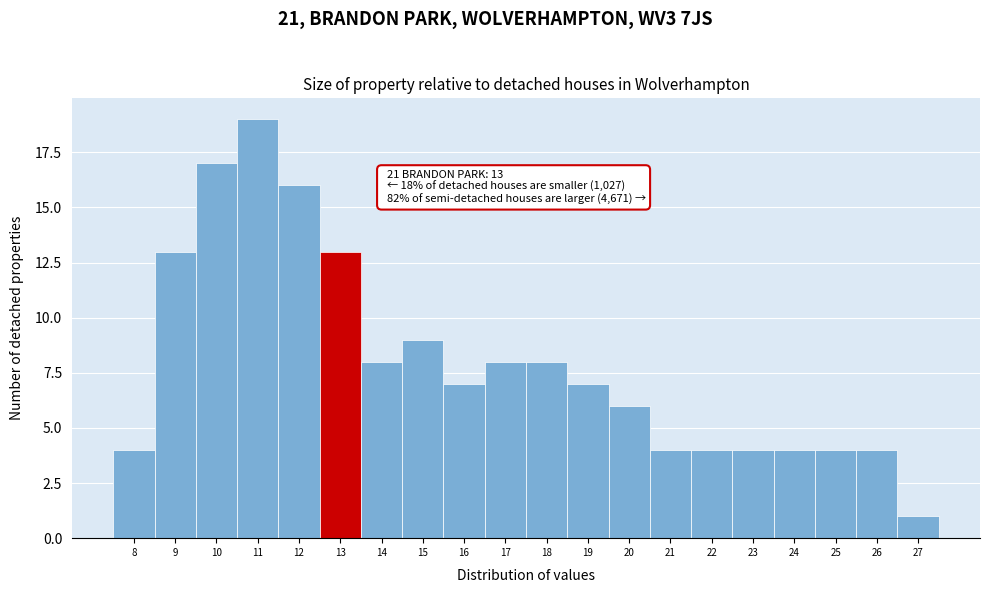

Reading left to right, extract all data points from this chart.

8=4	9=13	10=17	11=19	12=16	13=13	14=8	15=9	16=7	17=8	18=8	19=7	20=6	21=4	22=4	23=4	24=4	25=4	26=4	27=1